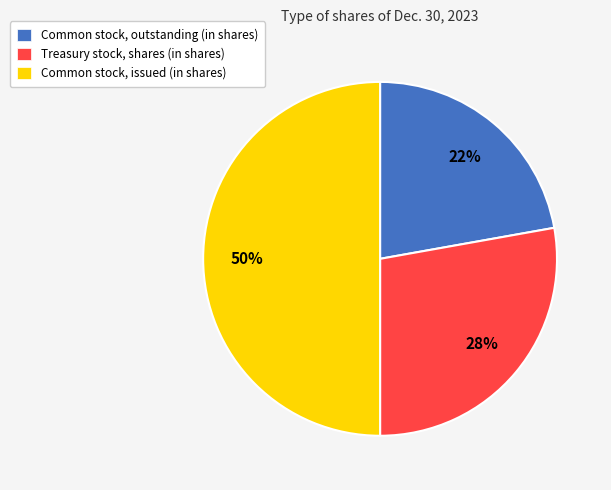

Count the number of slices in the pie.

3